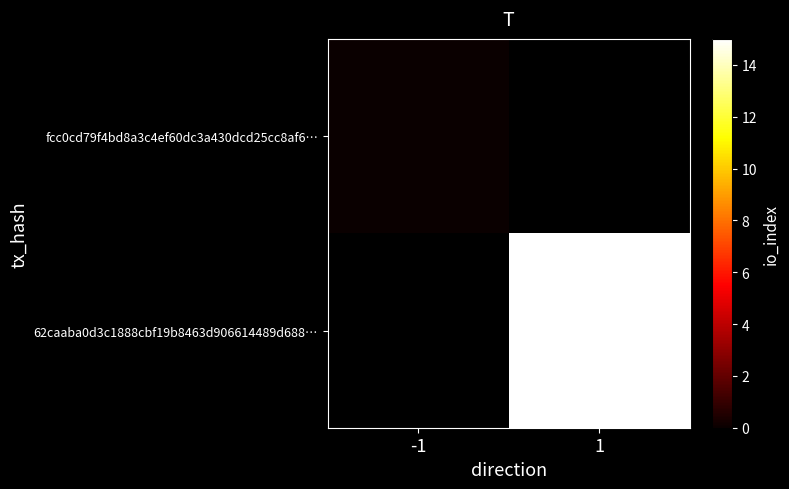

Rank the categories by fcc0cd79f4bd8a3c4ef60dc3a430dcd25cc8af6… value from highest to lowest.

-1, 1